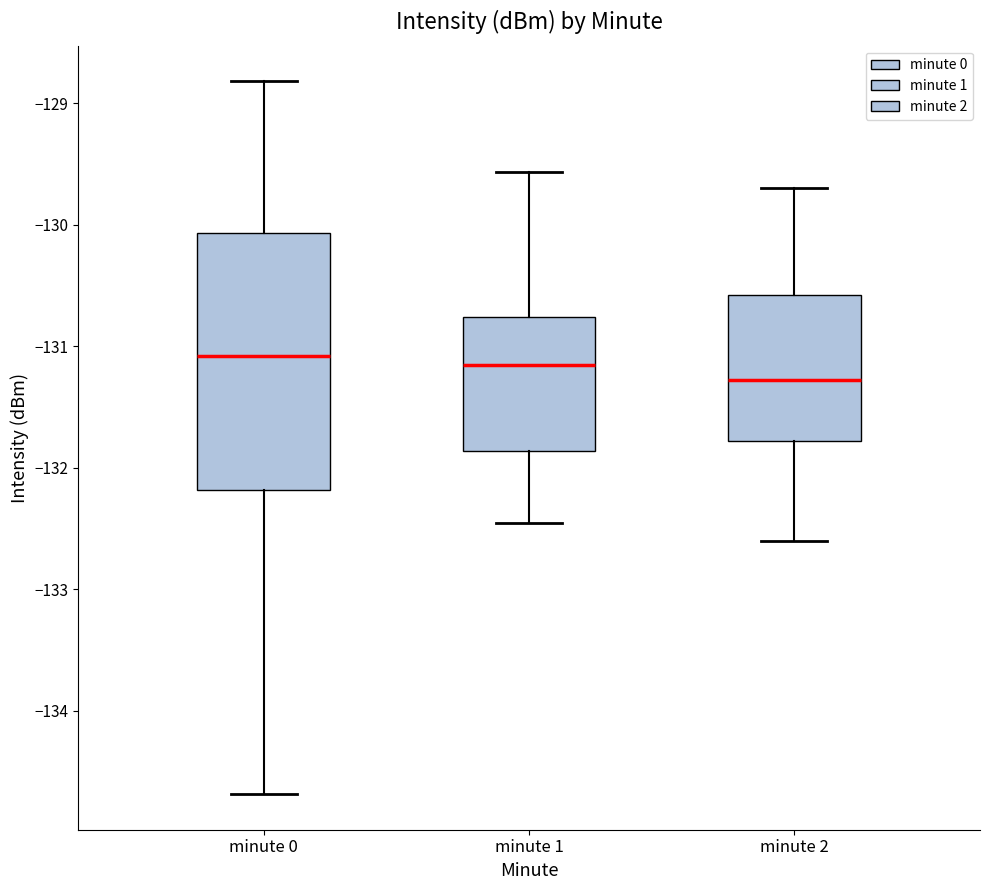

Reading left to right, transcribe this box plot: for each box, give where its median line is, the range the box spans, and where its two whiskers end, as read against the y-axis. The values are not printed on the chart, so give them approximately, as read against the axis.

minute 0: median -131.1, box -132.2 to -130.1, whiskers -134.7 to -128.8
minute 1: median -131.1, box -131.9 to -130.8, whiskers -132.4 to -129.6
minute 2: median -131.3, box -131.8 to -130.6, whiskers -132.6 to -129.7